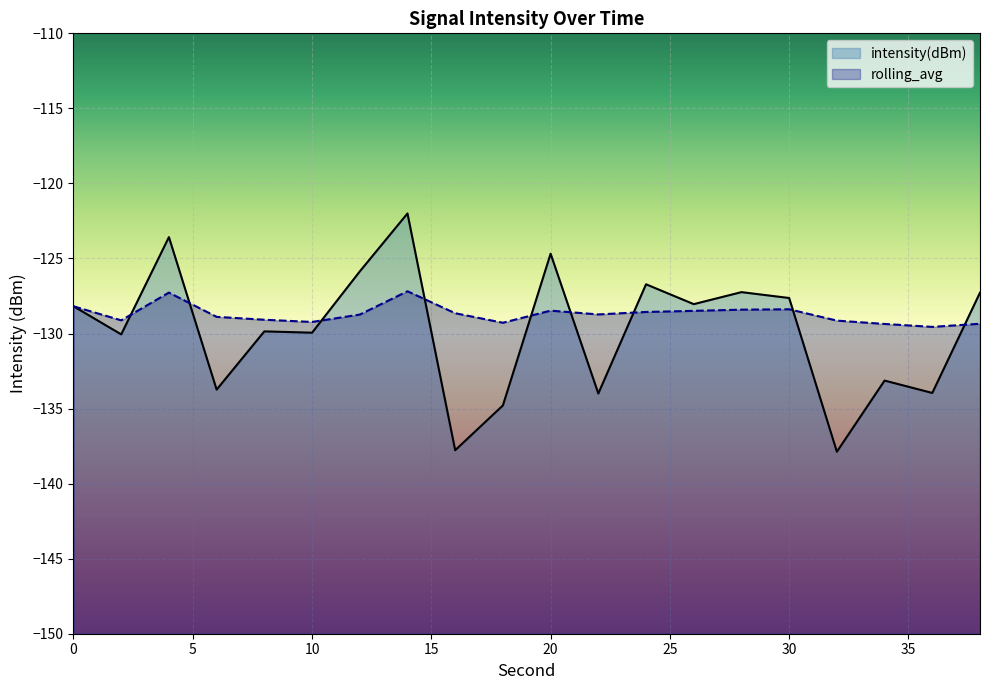

After their last crossing, which series has the higher values: rolling_avg or intensity(dBm)?

intensity(dBm)